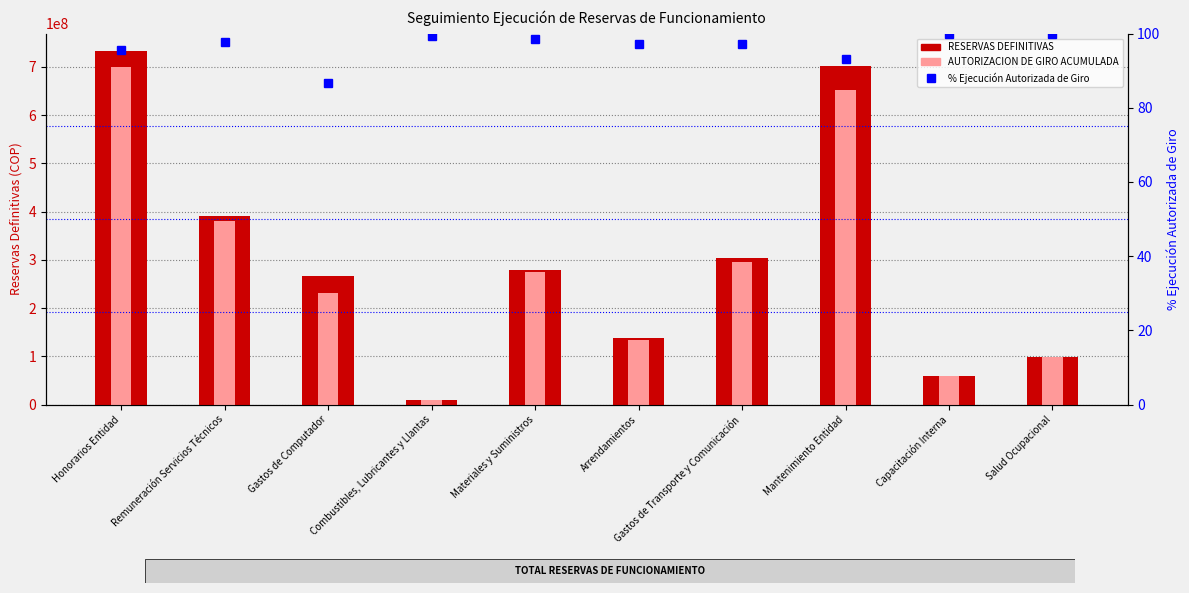

What is the label of the 2nd bar from the right?

Capacitación Interna